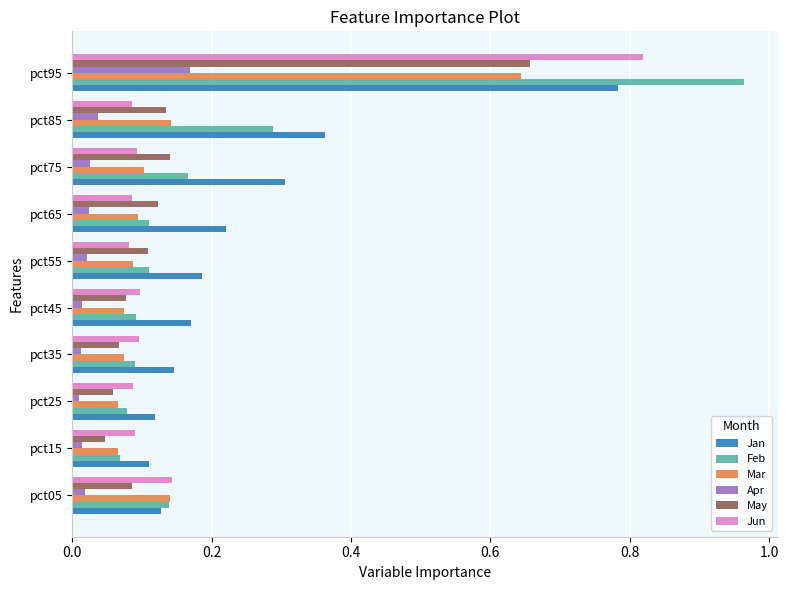

How many distinct data groups are displayed?

6